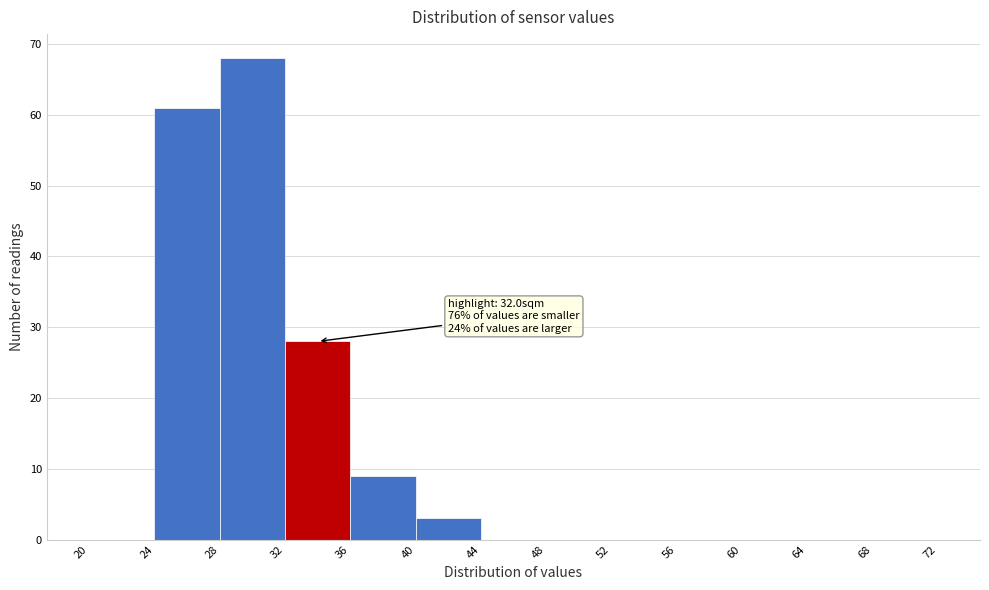

Which range on the x-axis has the tallest bar?

28 to 32